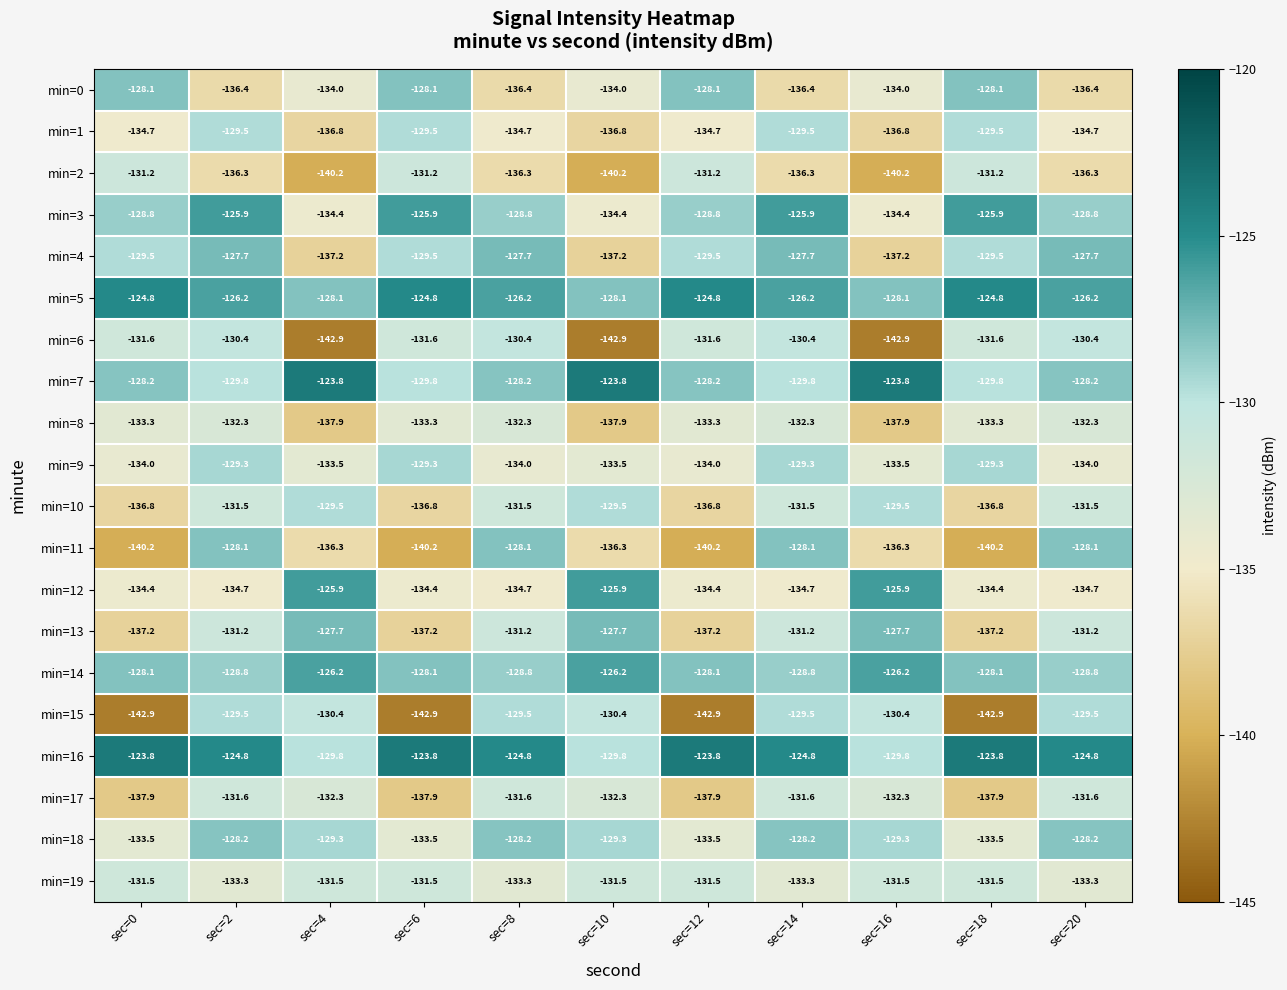

The value of min=3 at sec=12 is -42.0. True or false?

False